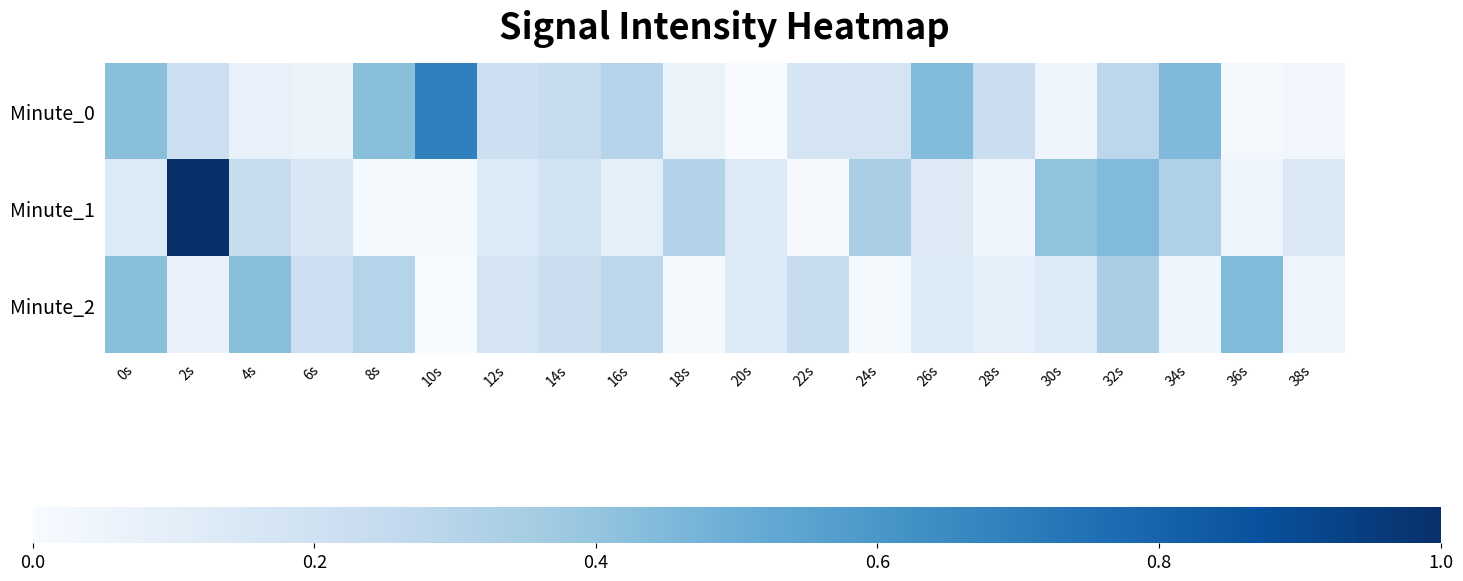

Which series has the widest spread of values?

Minute_1